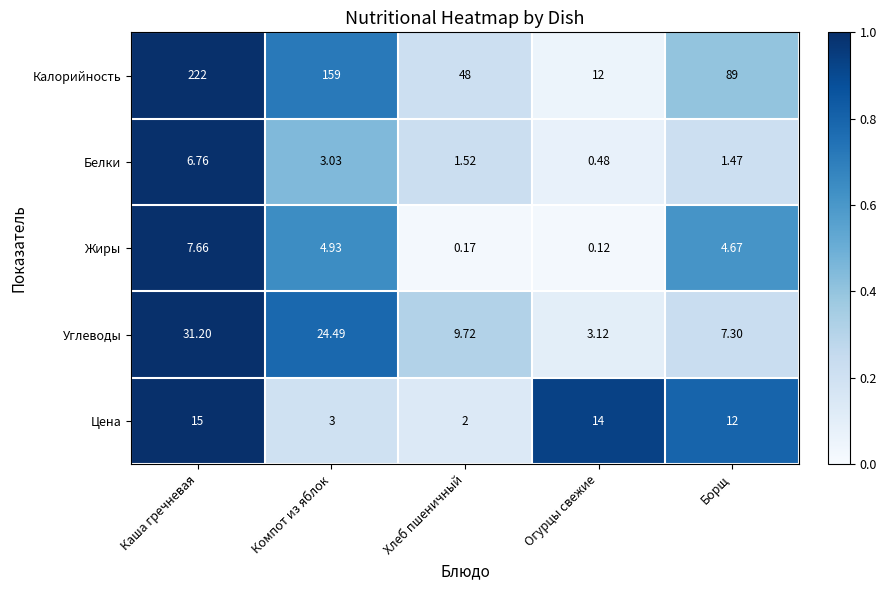

Which category has the lowest value in the Цена series?

Хлеб пшеничный